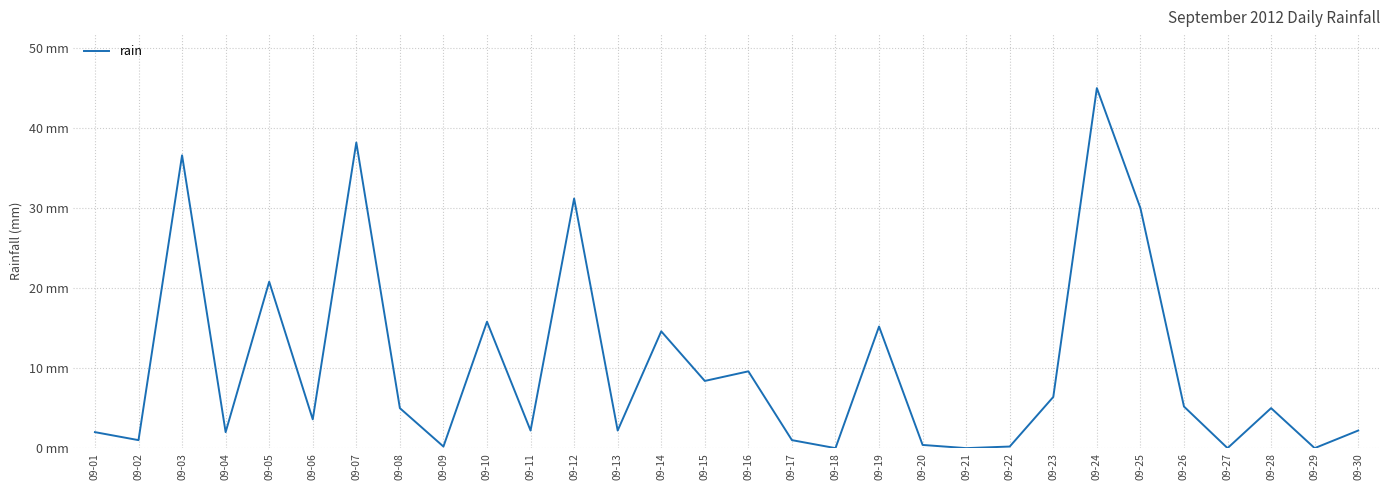

Which label corresponds to the smallest value in the chart?

09-18